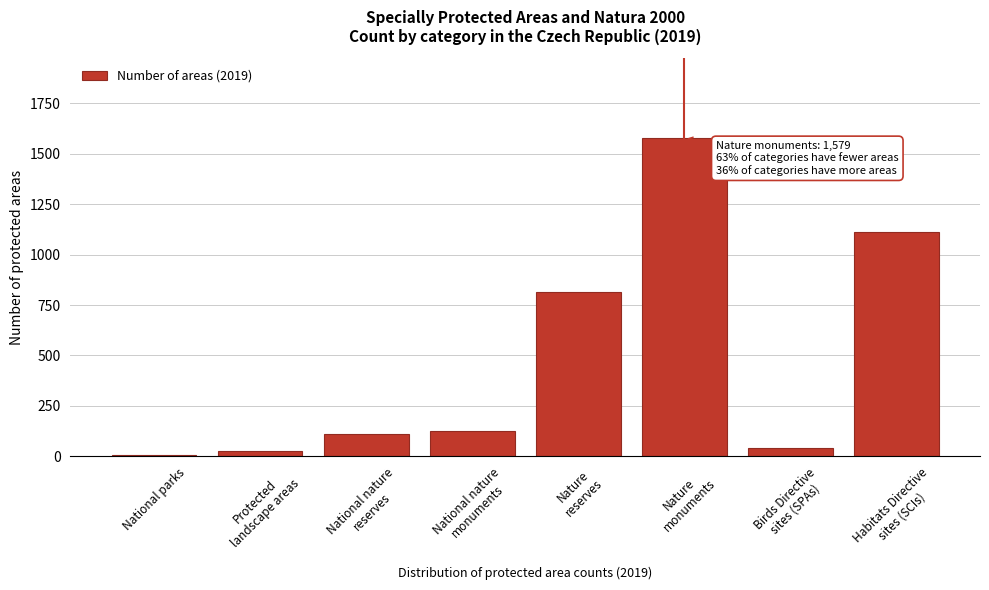

What is the greatest value displayed?

1579